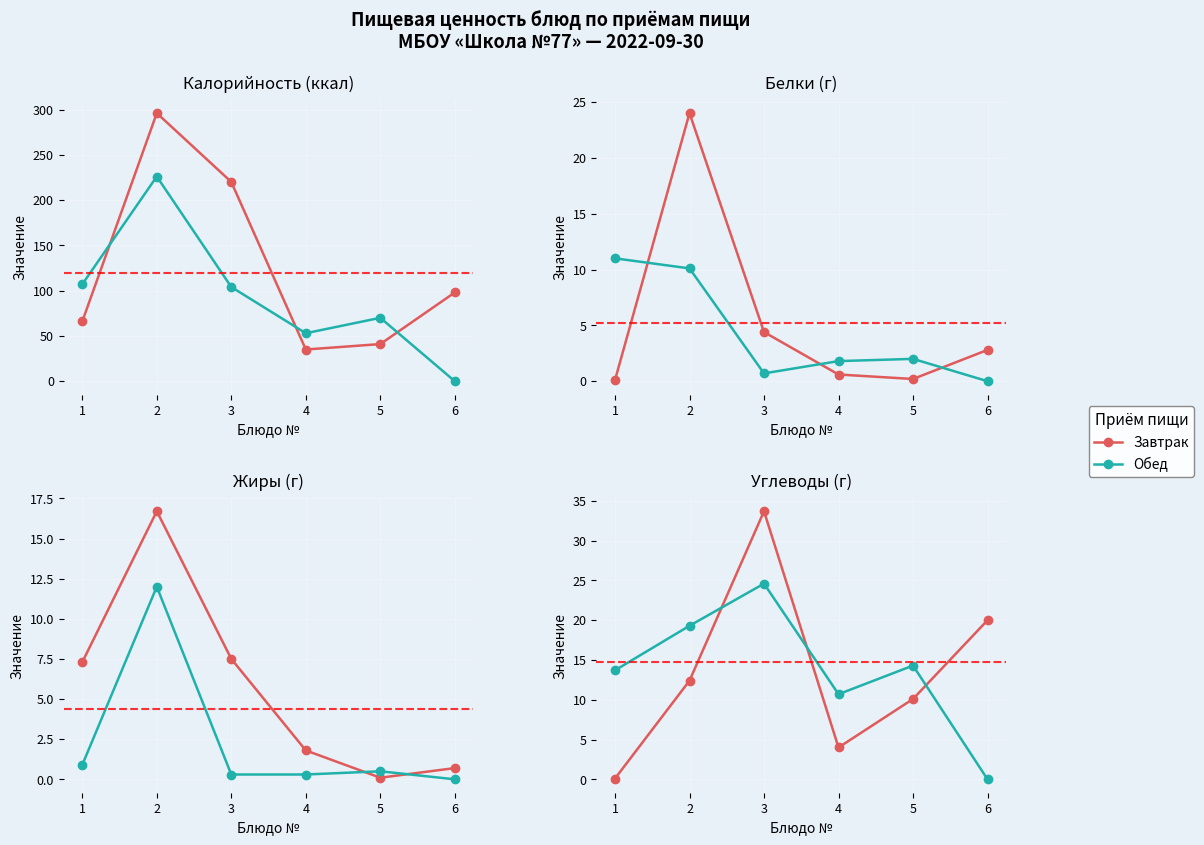

How many interior local valleys does the Обед series have?

1